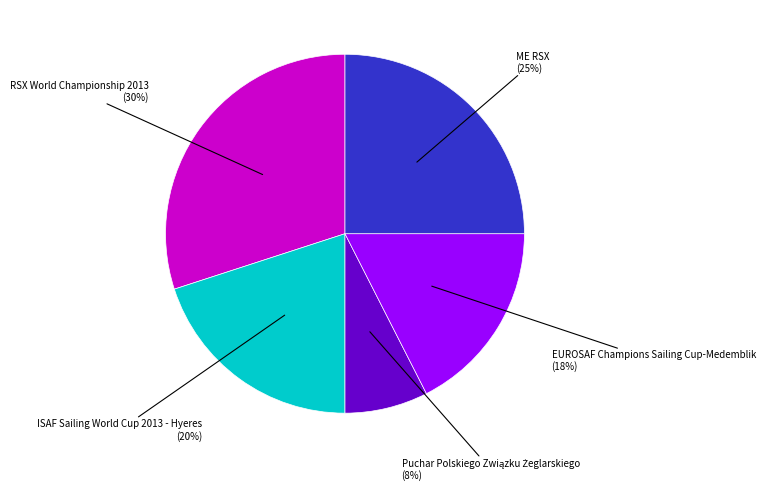

True or false: EUROSAF Champions Sailing Cup-Medemblik accounts for 8% of the total.

False